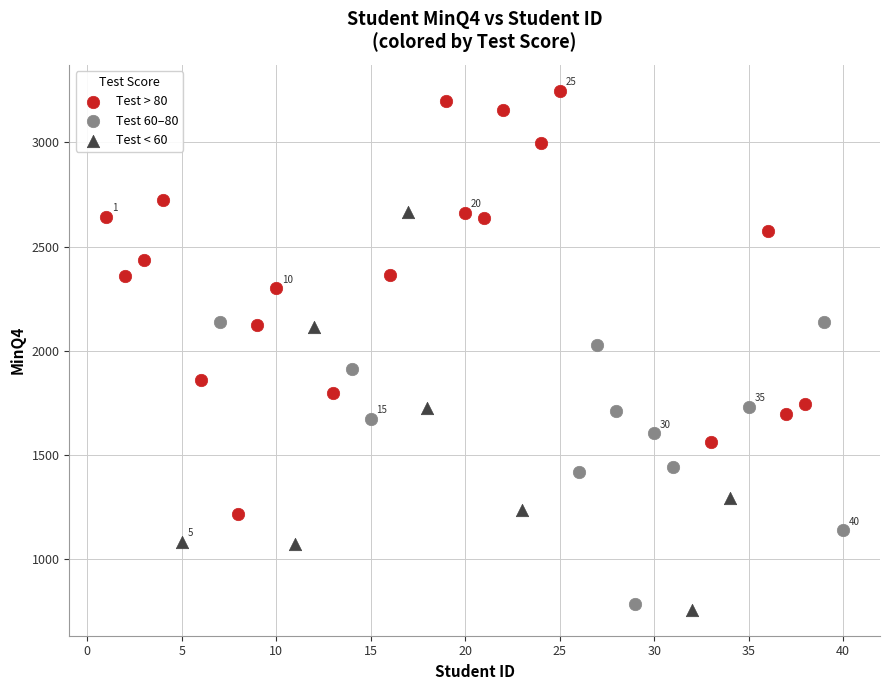

Which series has the widest spread of Y values?

Test > 80